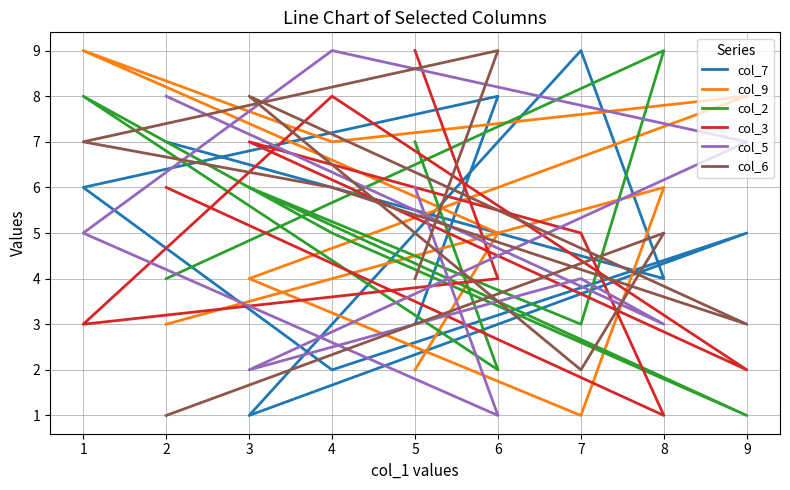

At which category is the sum across all series the highest?

1